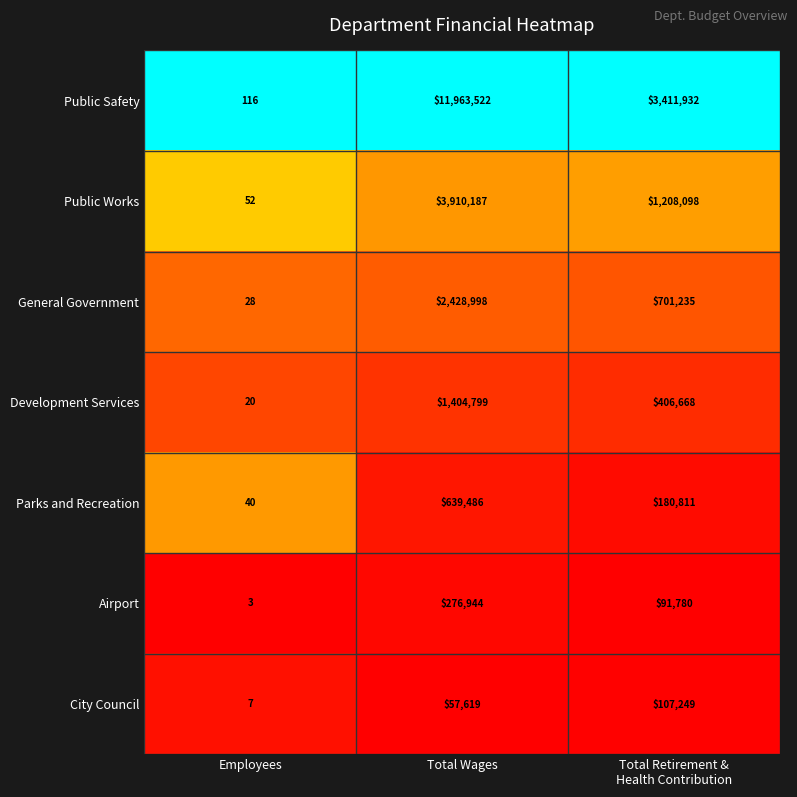

What is the greatest value displayed?

11963522